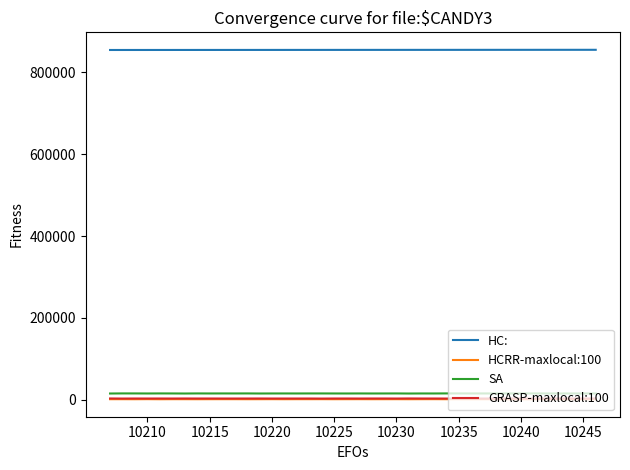

Which series has the largest total across all categories?

HC: